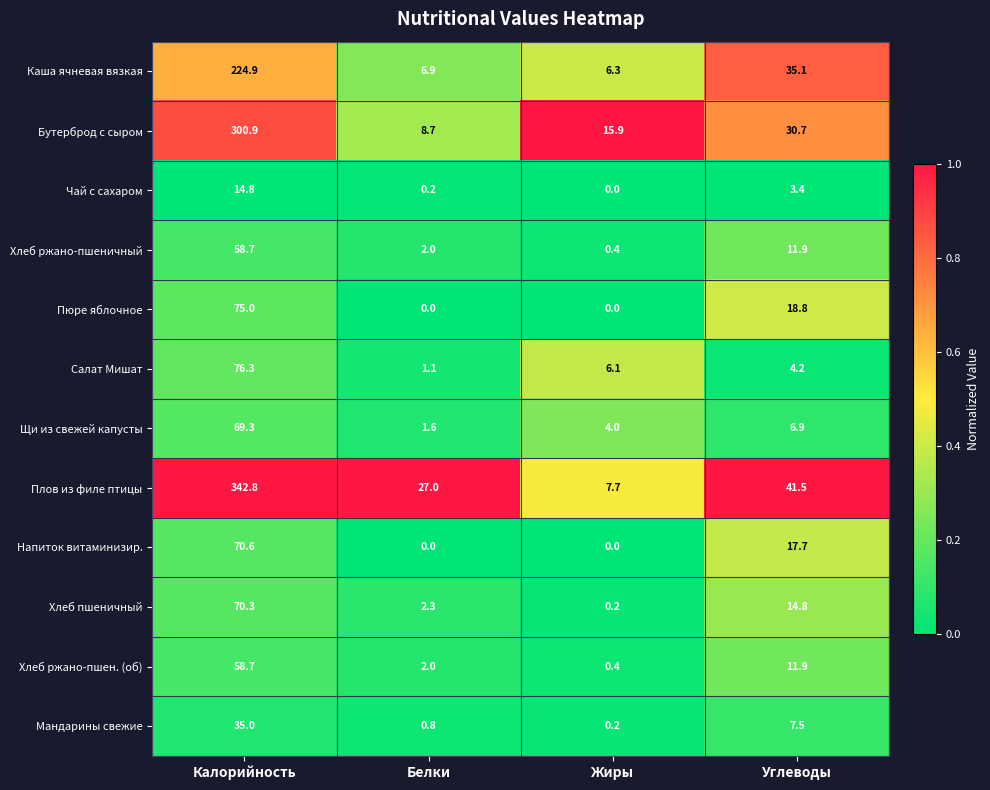

The value of Бутерброд с сыром at Калорийность is 499.4. True or false?

False